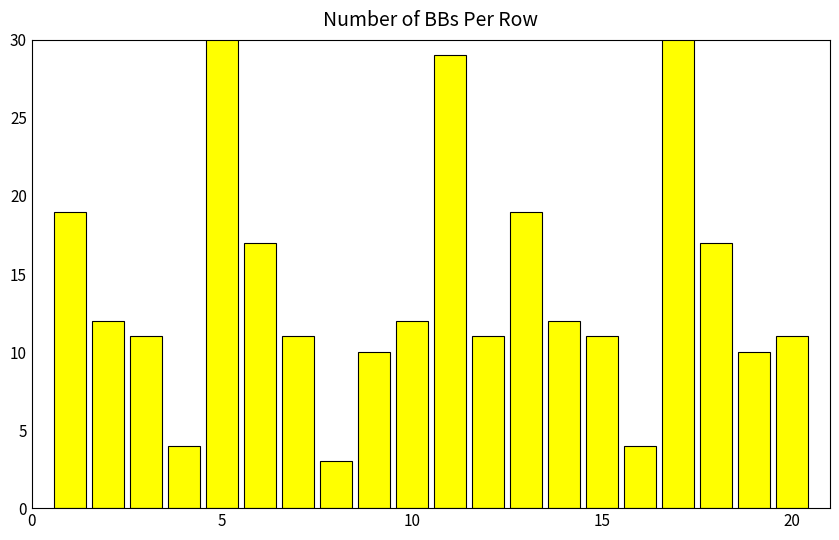

How many data points does each series have?

20